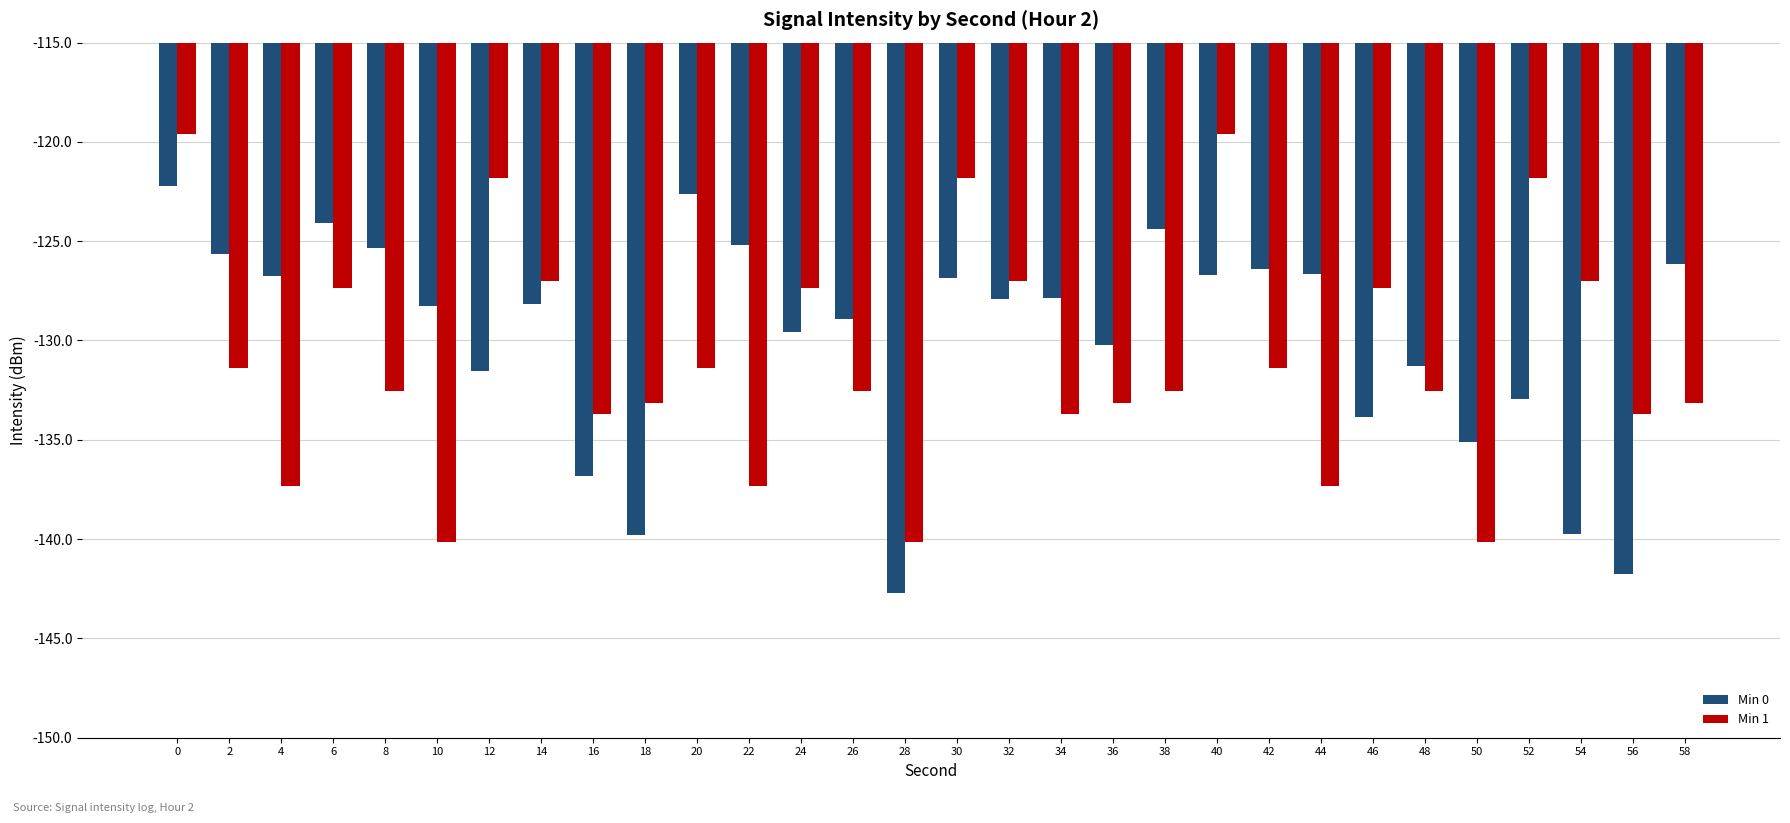

Read the Min 0 value at 54.

-139.7